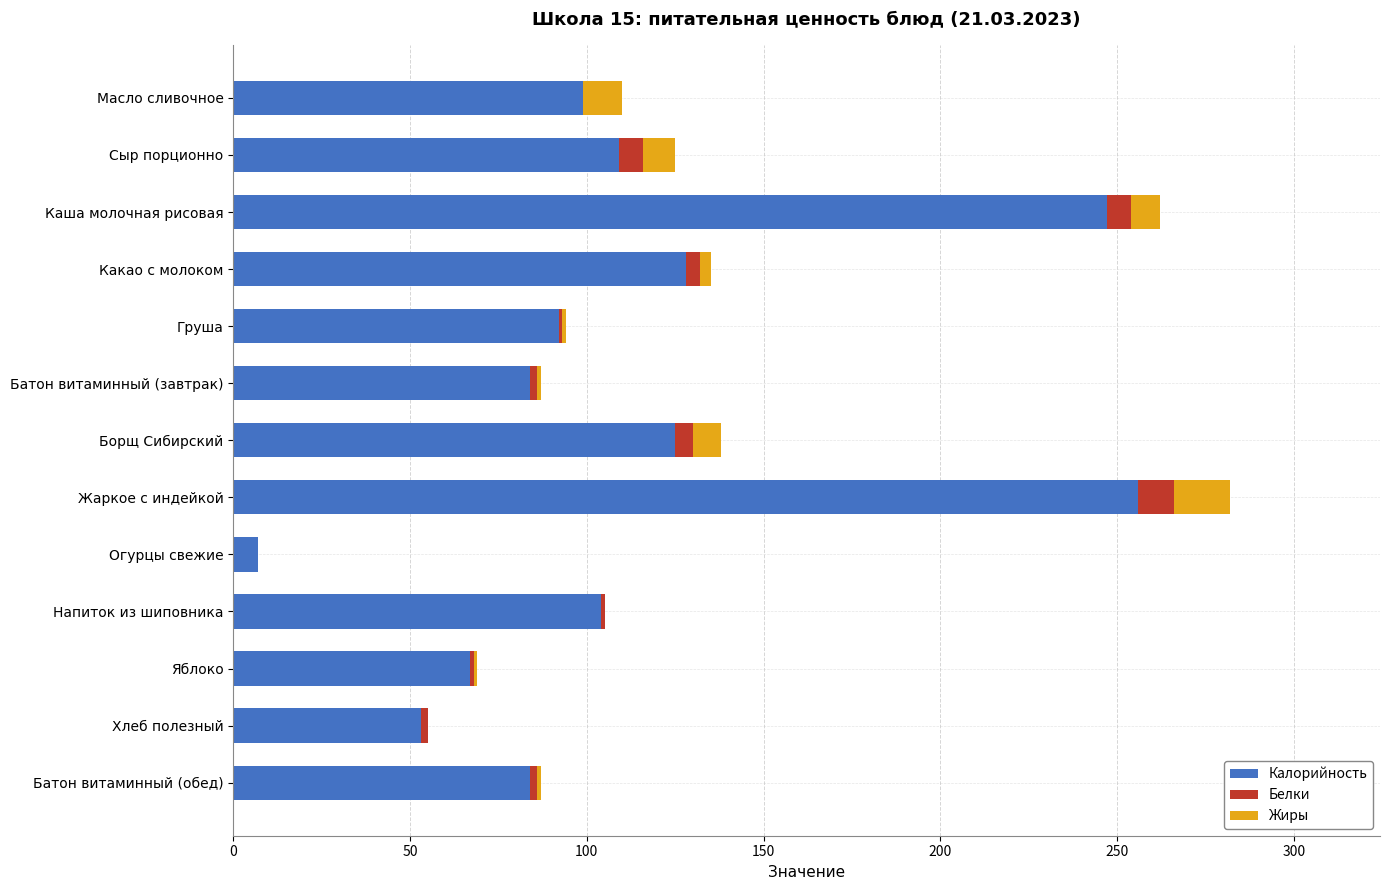

At which label does Калорийность reach its peak?

Жаркое с индейкой